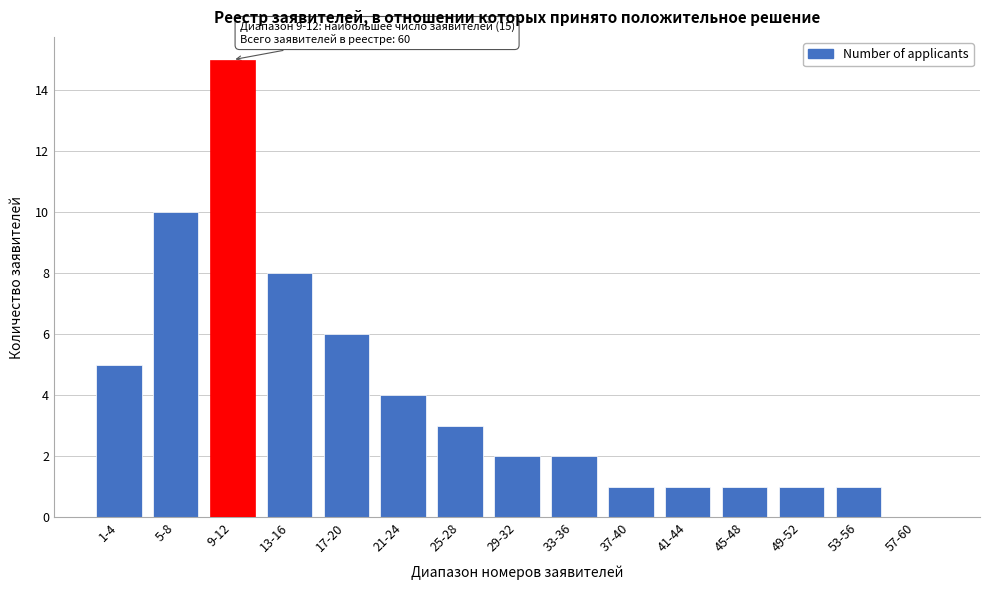

Reading right to left, transcribe all the data shown in this chart.

57-60=0	53-56=1	49-52=1	45-48=1	41-44=1	37-40=1	33-36=2	29-32=2	25-28=3	21-24=4	17-20=6	13-16=8	9-12=15	5-8=10	1-4=5